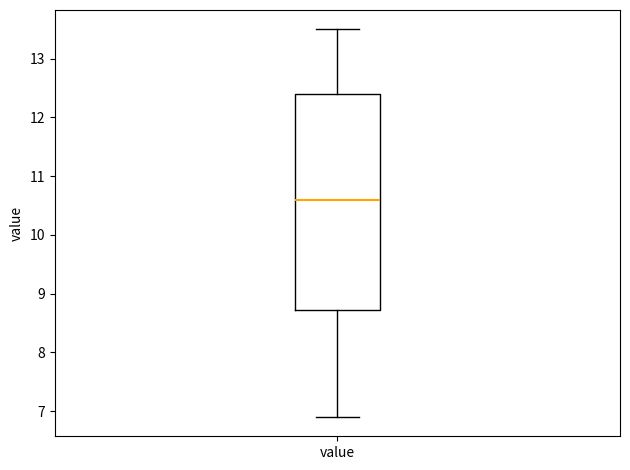

Where is the upper edge of the box for value on the y-axis? The values are not printed on the chart, so give them approximately, as read against the axis.

12.4